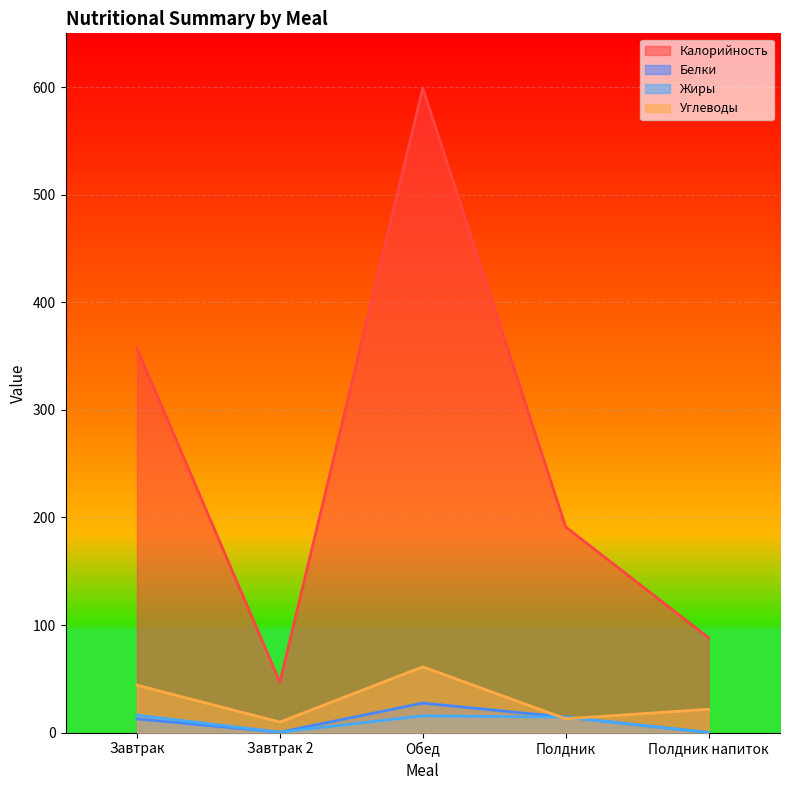

At which category is the sum across all series the highest?

Обед